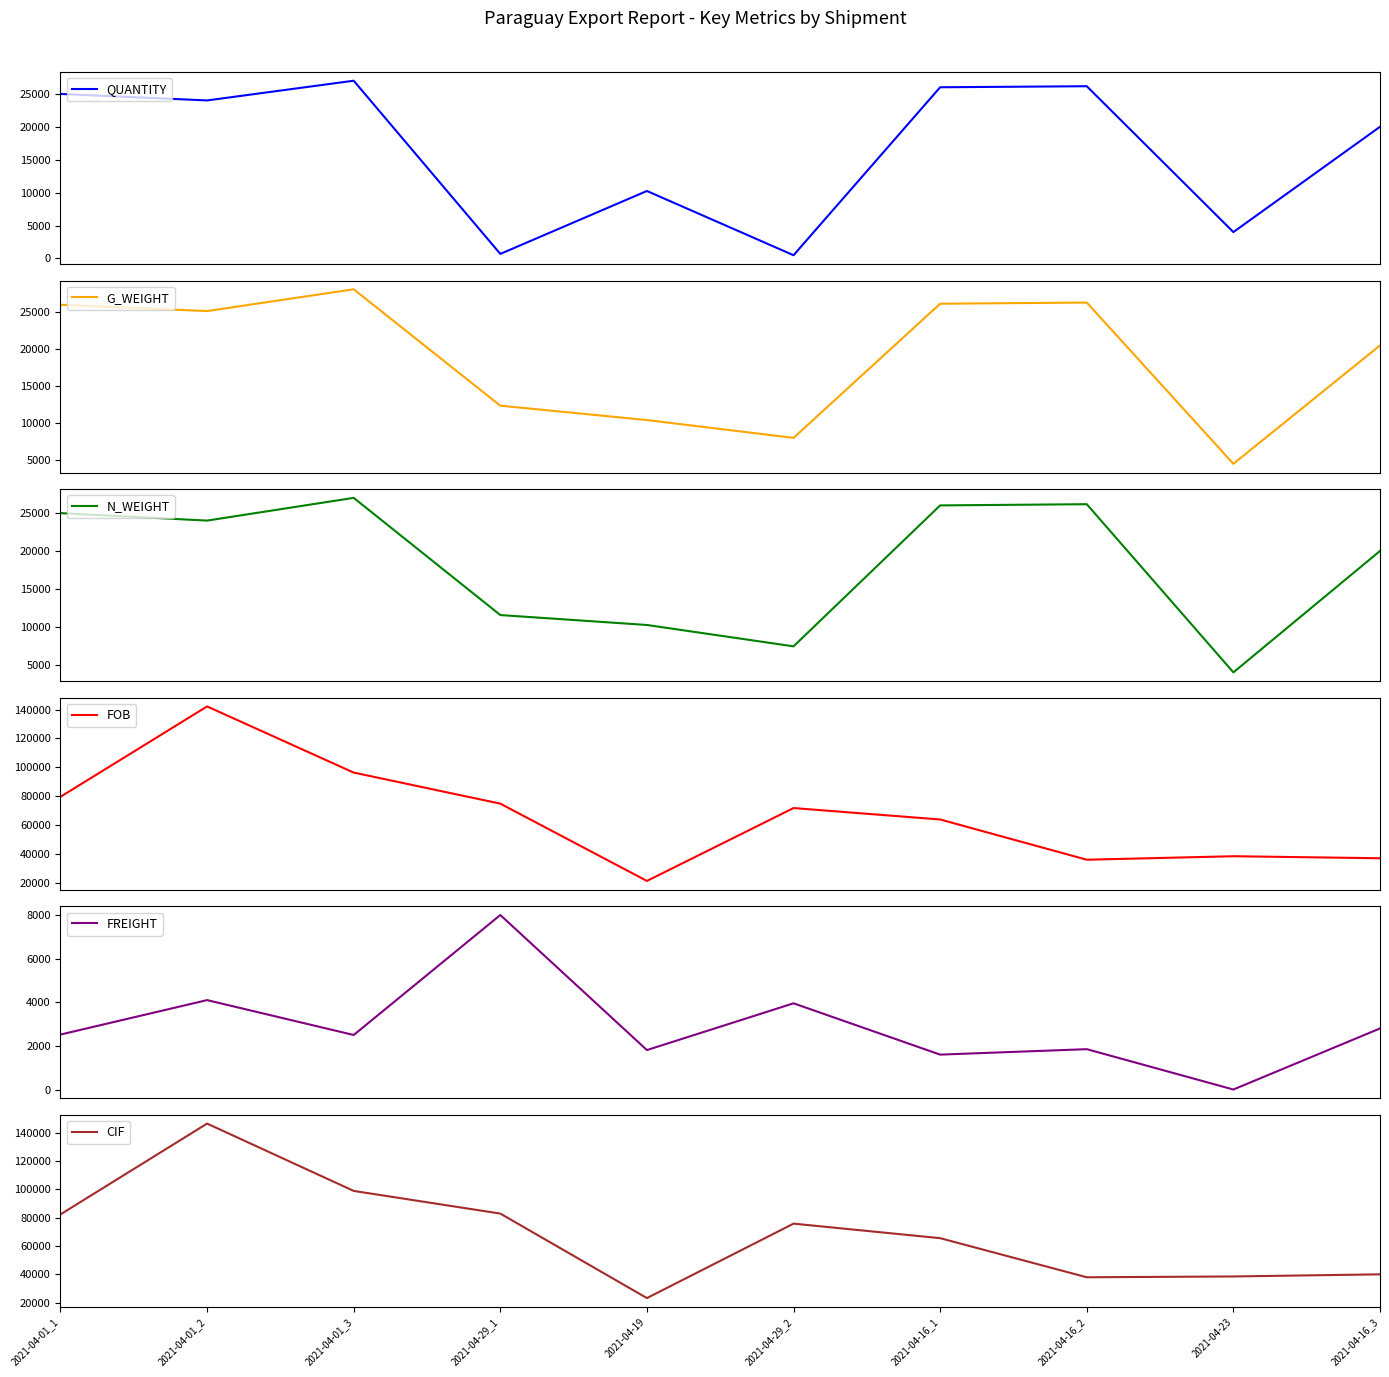

How many values in the CIF series are below 75776?

5